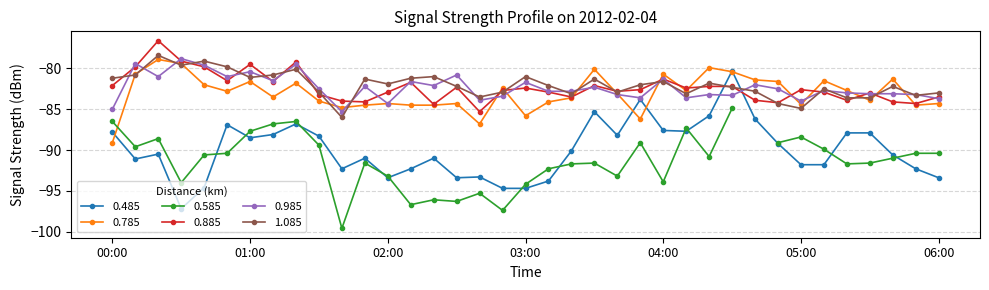

True or false: 0.785 has more than 1 interior local peaks.

True